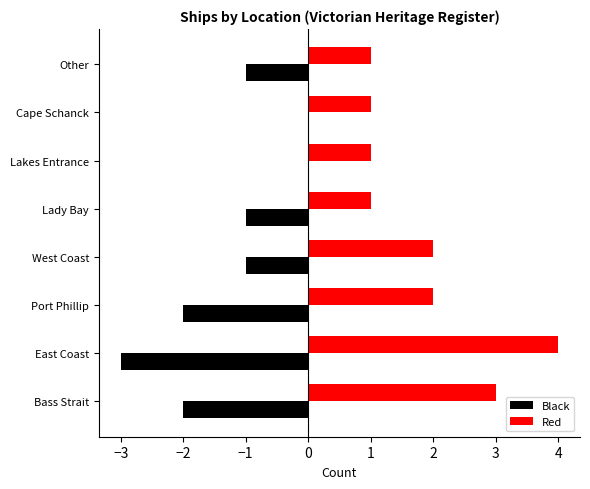

Which series has the largest total across all categories?

Red